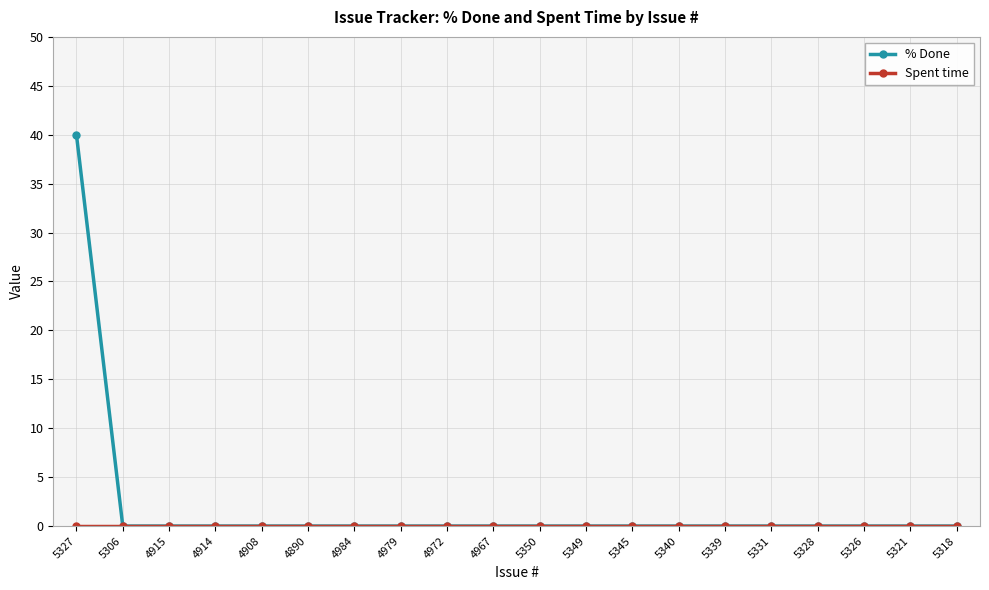

What is the label of the 16th point from the left?

5331